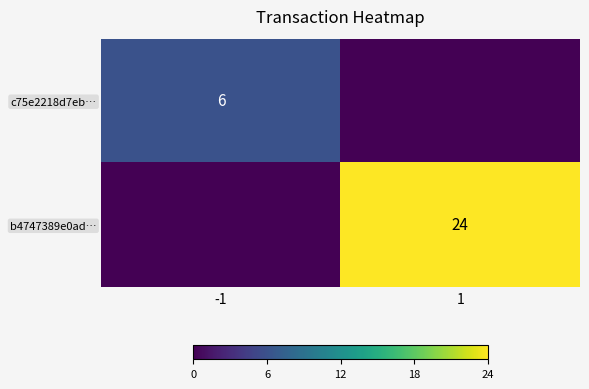

What is the total value across all series at -1?

6